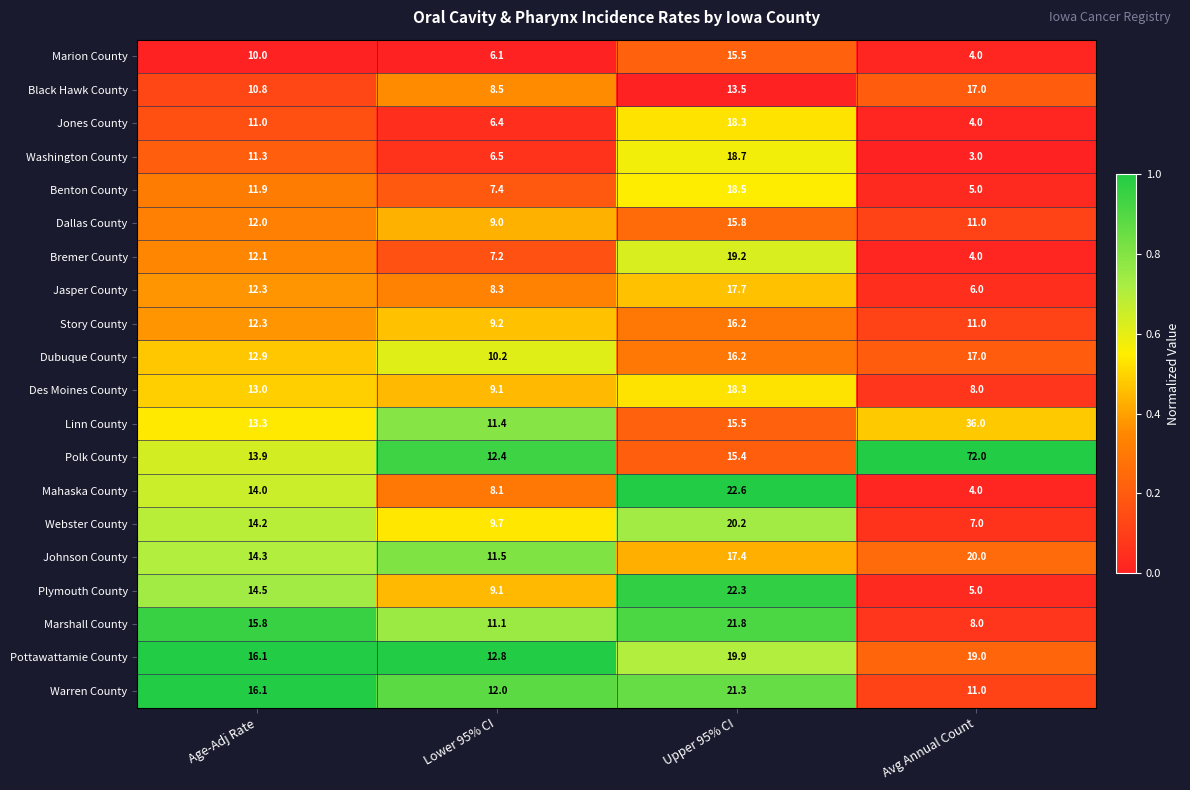

What is the difference between the Polk County values at Avg Annual Count and Lower 95% CI?

59.6